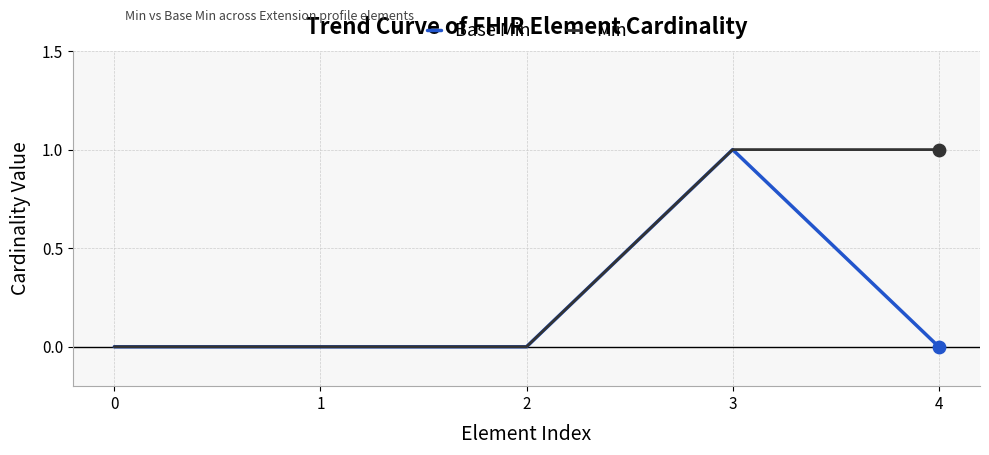

Between 3 and 4, which series saw the biggest shift?

Base Min